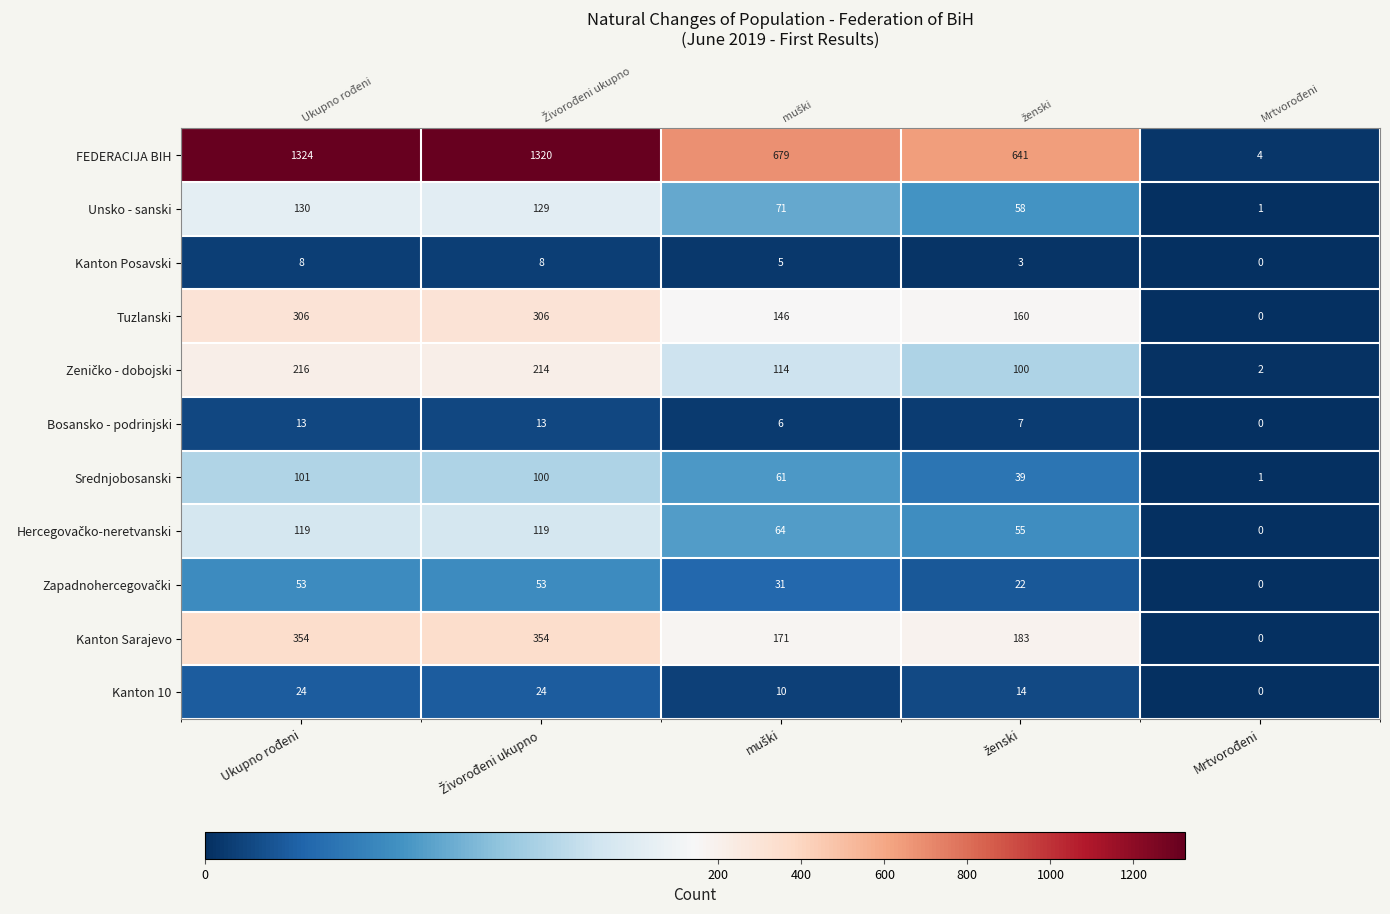

Count the number of categories in the chart.

5